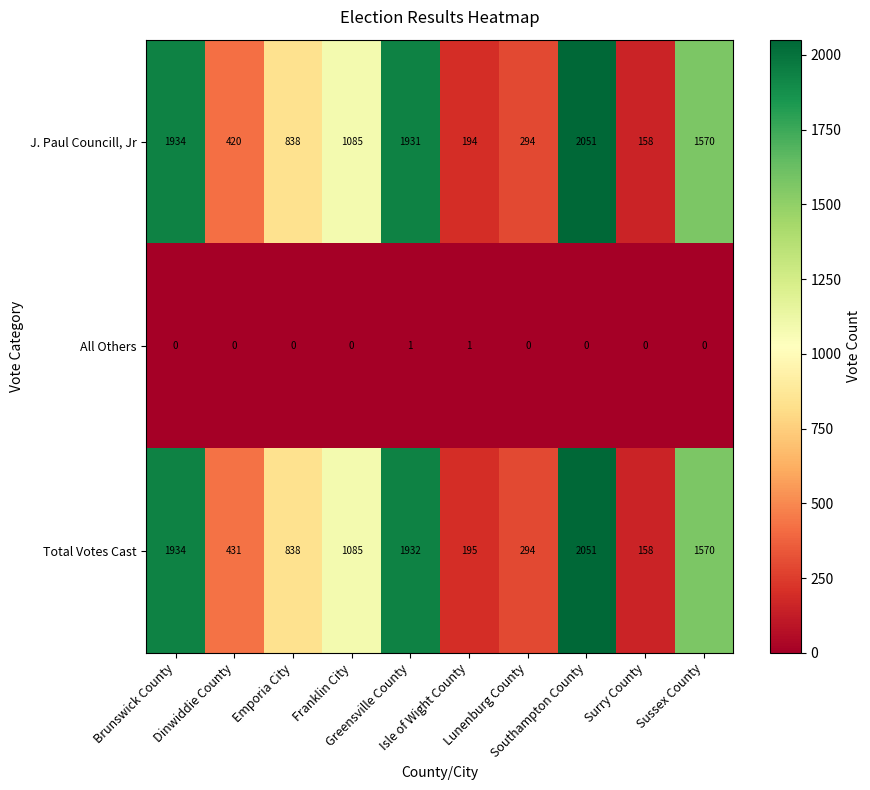

What is the difference between the maximum and minimum values in the Total Votes Cast series?

1893